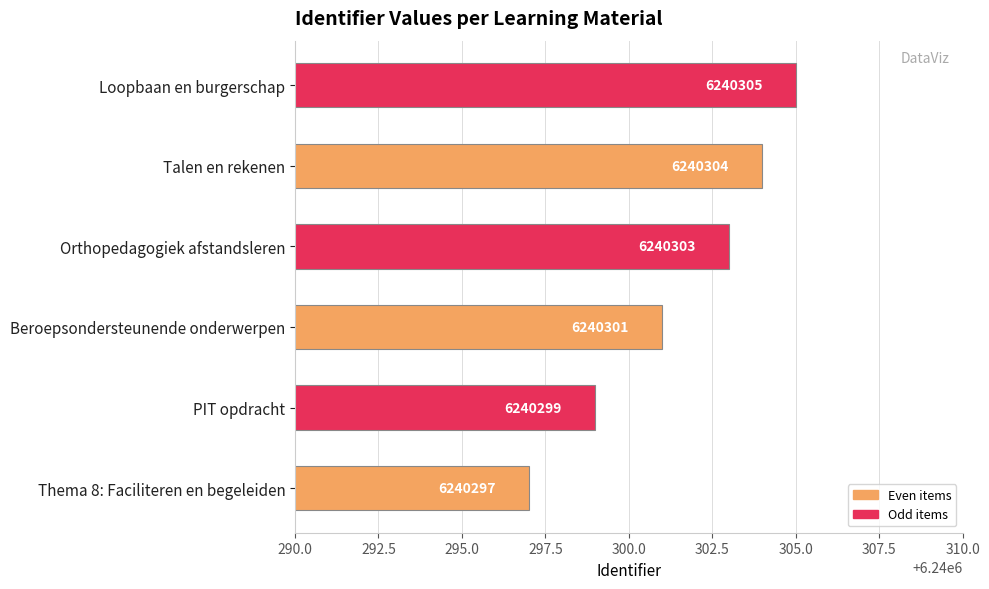

How many data points does each series have?

6